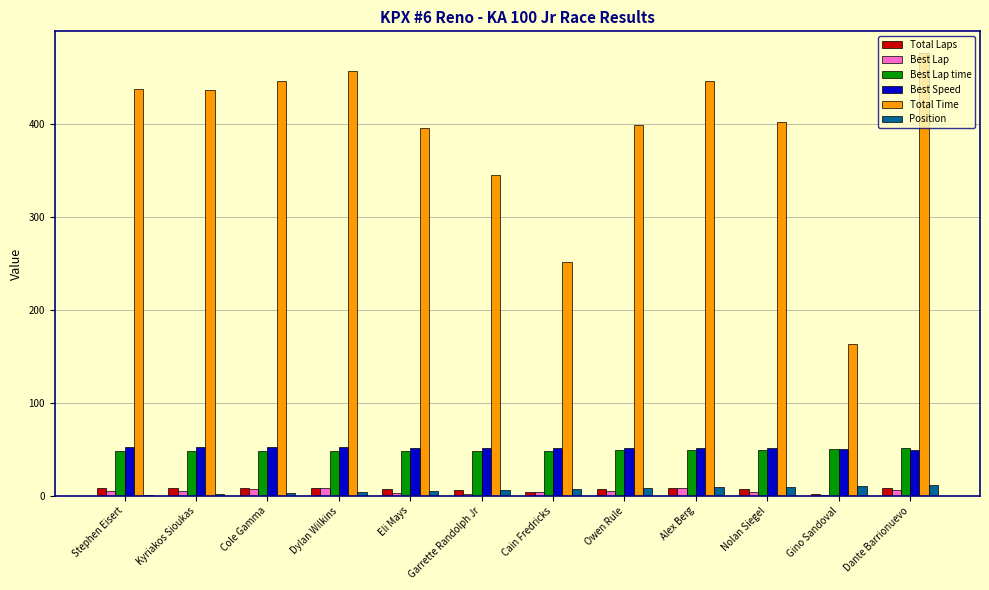

What is the spread (max minus min) of values at Dylan Wilkins?

453.6